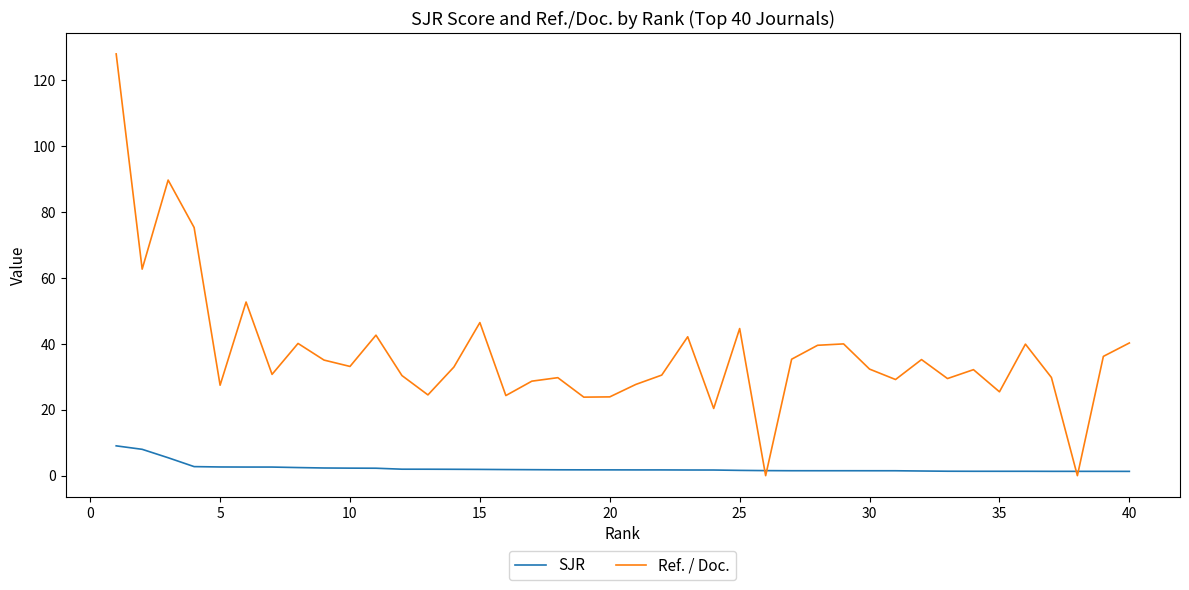

Rank the series by their maximum value, from lowest to highest.

SJR, Ref. / Doc.